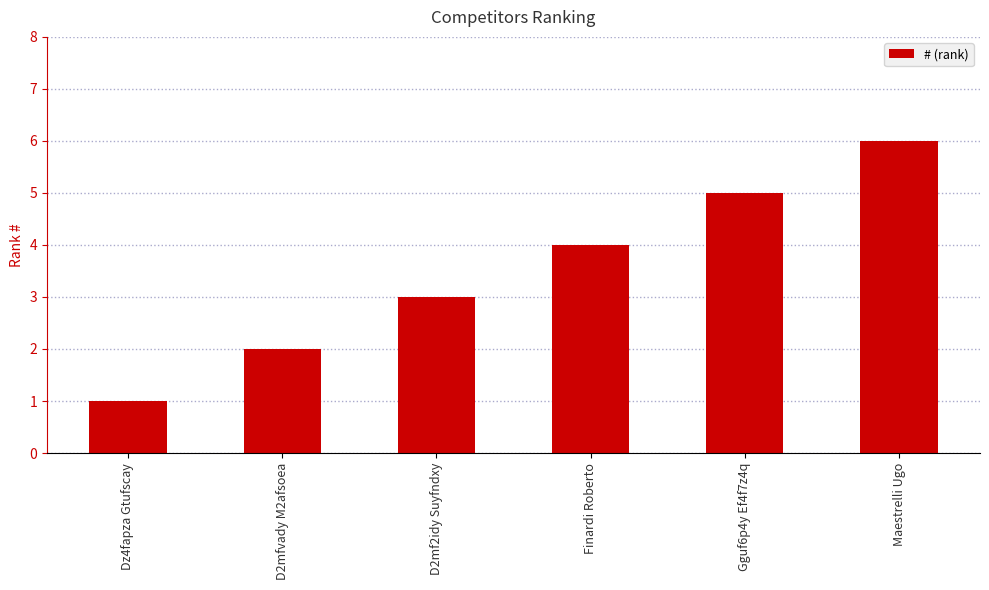

At which category does the chart reach its minimum across all series?

Dz4fapza Gtufscay